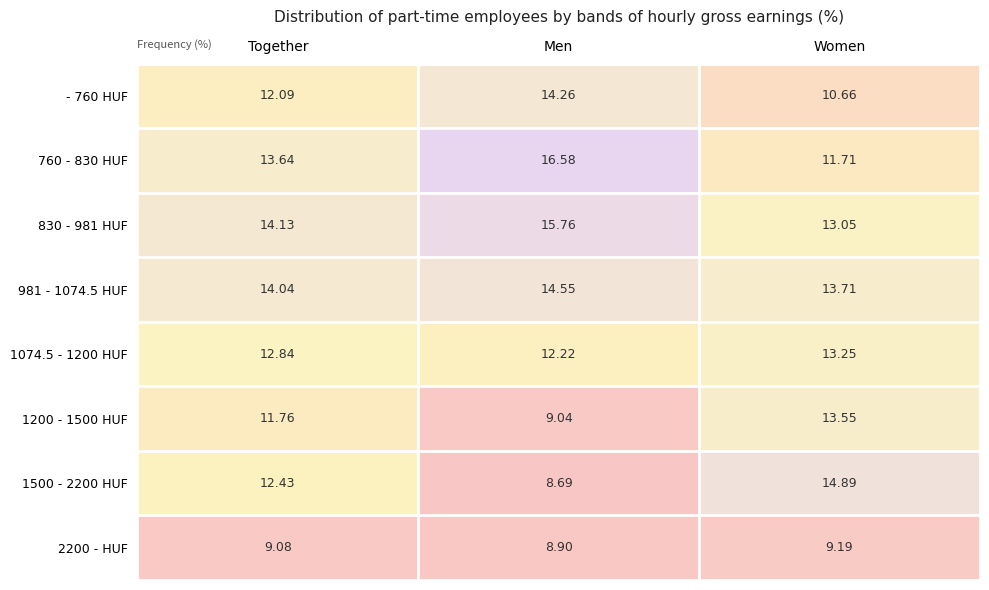

At which label does 2200 - HUF first exceed 9?

Together